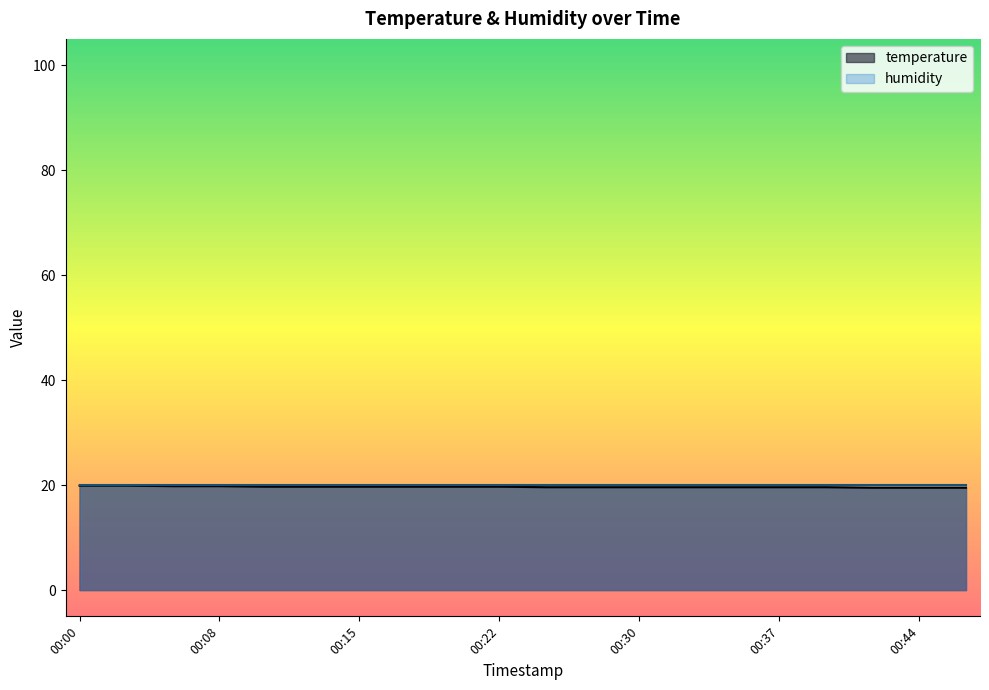

Rank the categories by value from lowest to highest.

00:42, 00:44, 00:47, 00:25, 00:27, 00:30, 00:32, 00:35, 00:37, 00:40, 00:10, 00:13, 00:15, 00:17, 00:20, 00:22, 00:05, 00:08, 00:00, 00:03